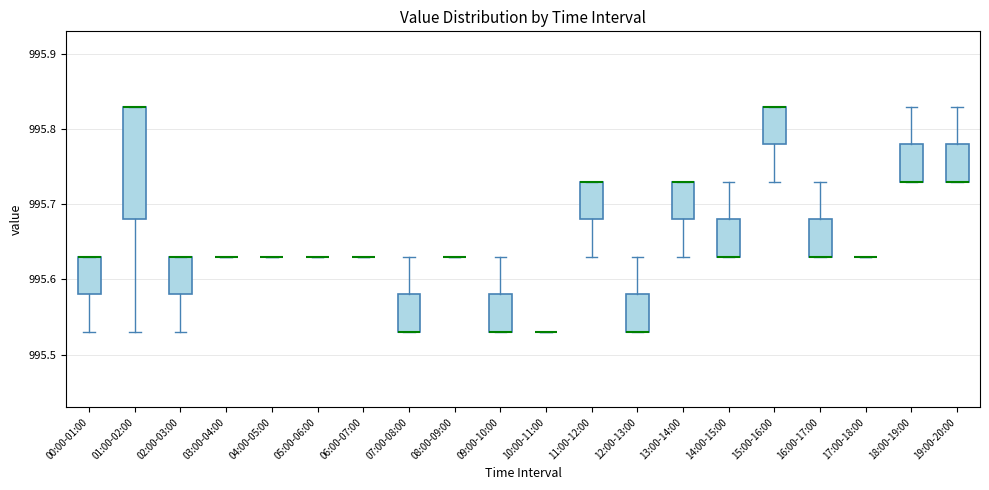

Comparing the boxes themselves (not the whiskers), which one is the tallest?

01:00-02:00